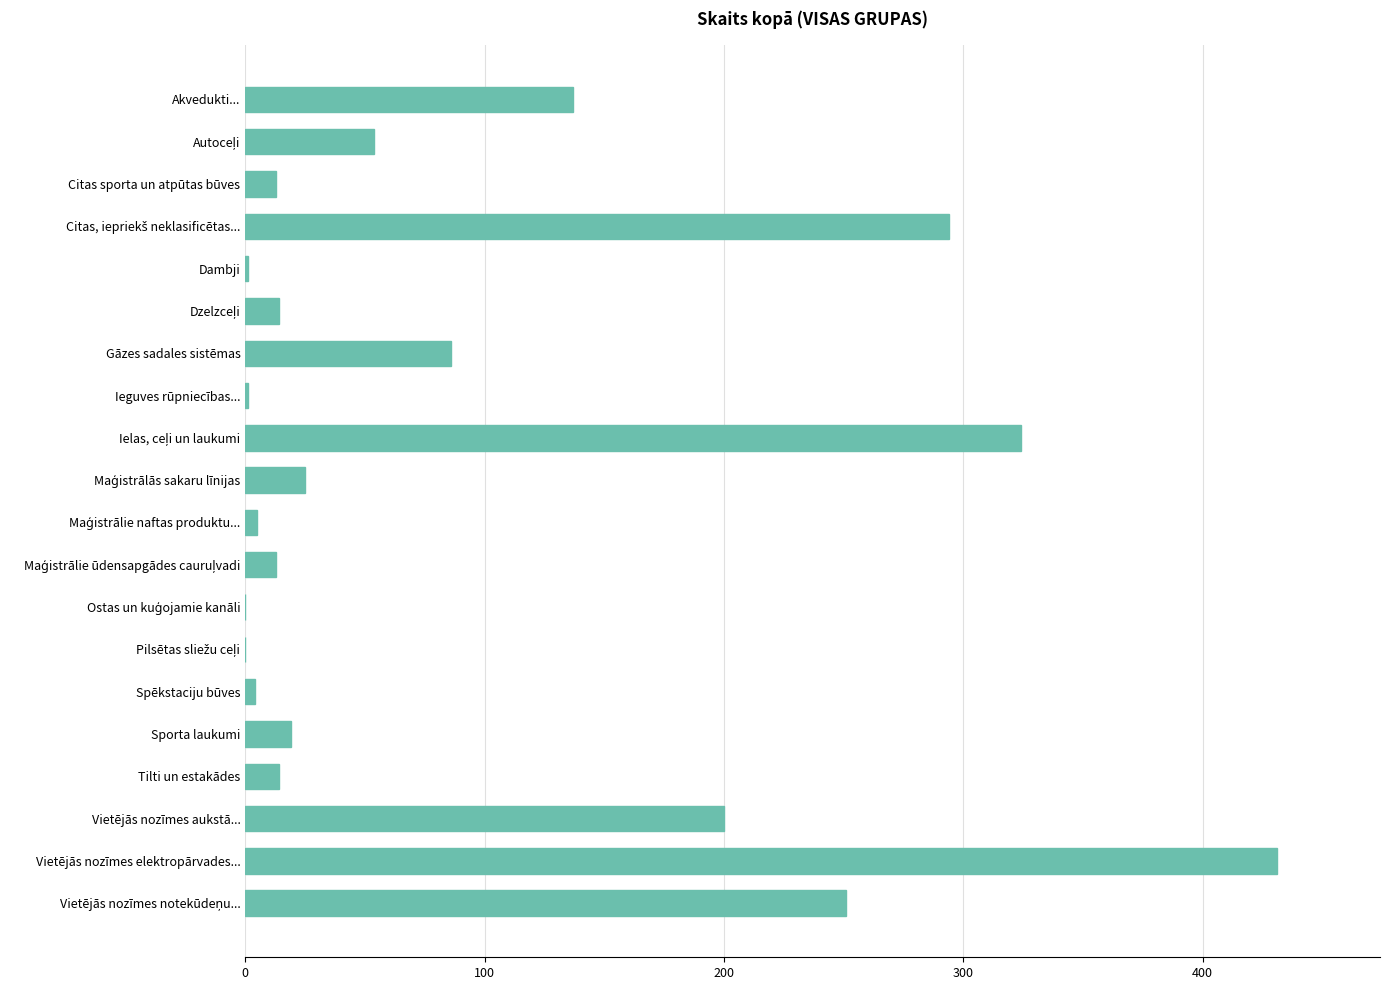

Between Spēkstaciju būves and Sporta laukumi, which is larger?

Sporta laukumi